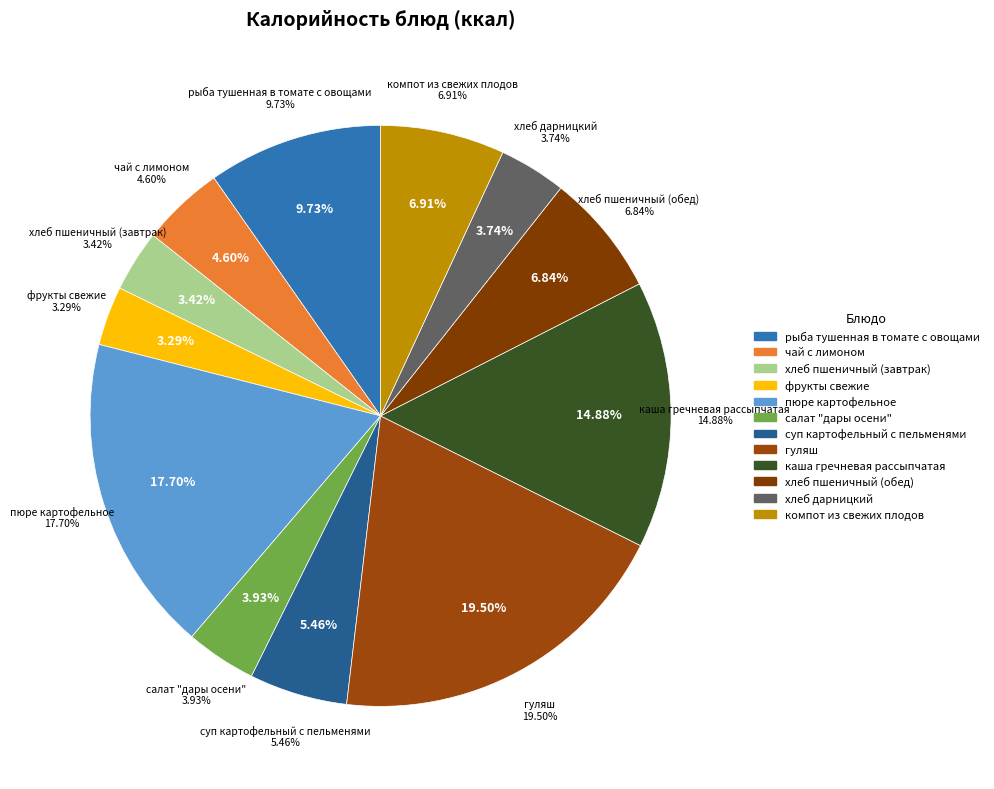

What is the change in value from суп картофельный с пельменями to каша гречневая рассыпчатая?

+130.4